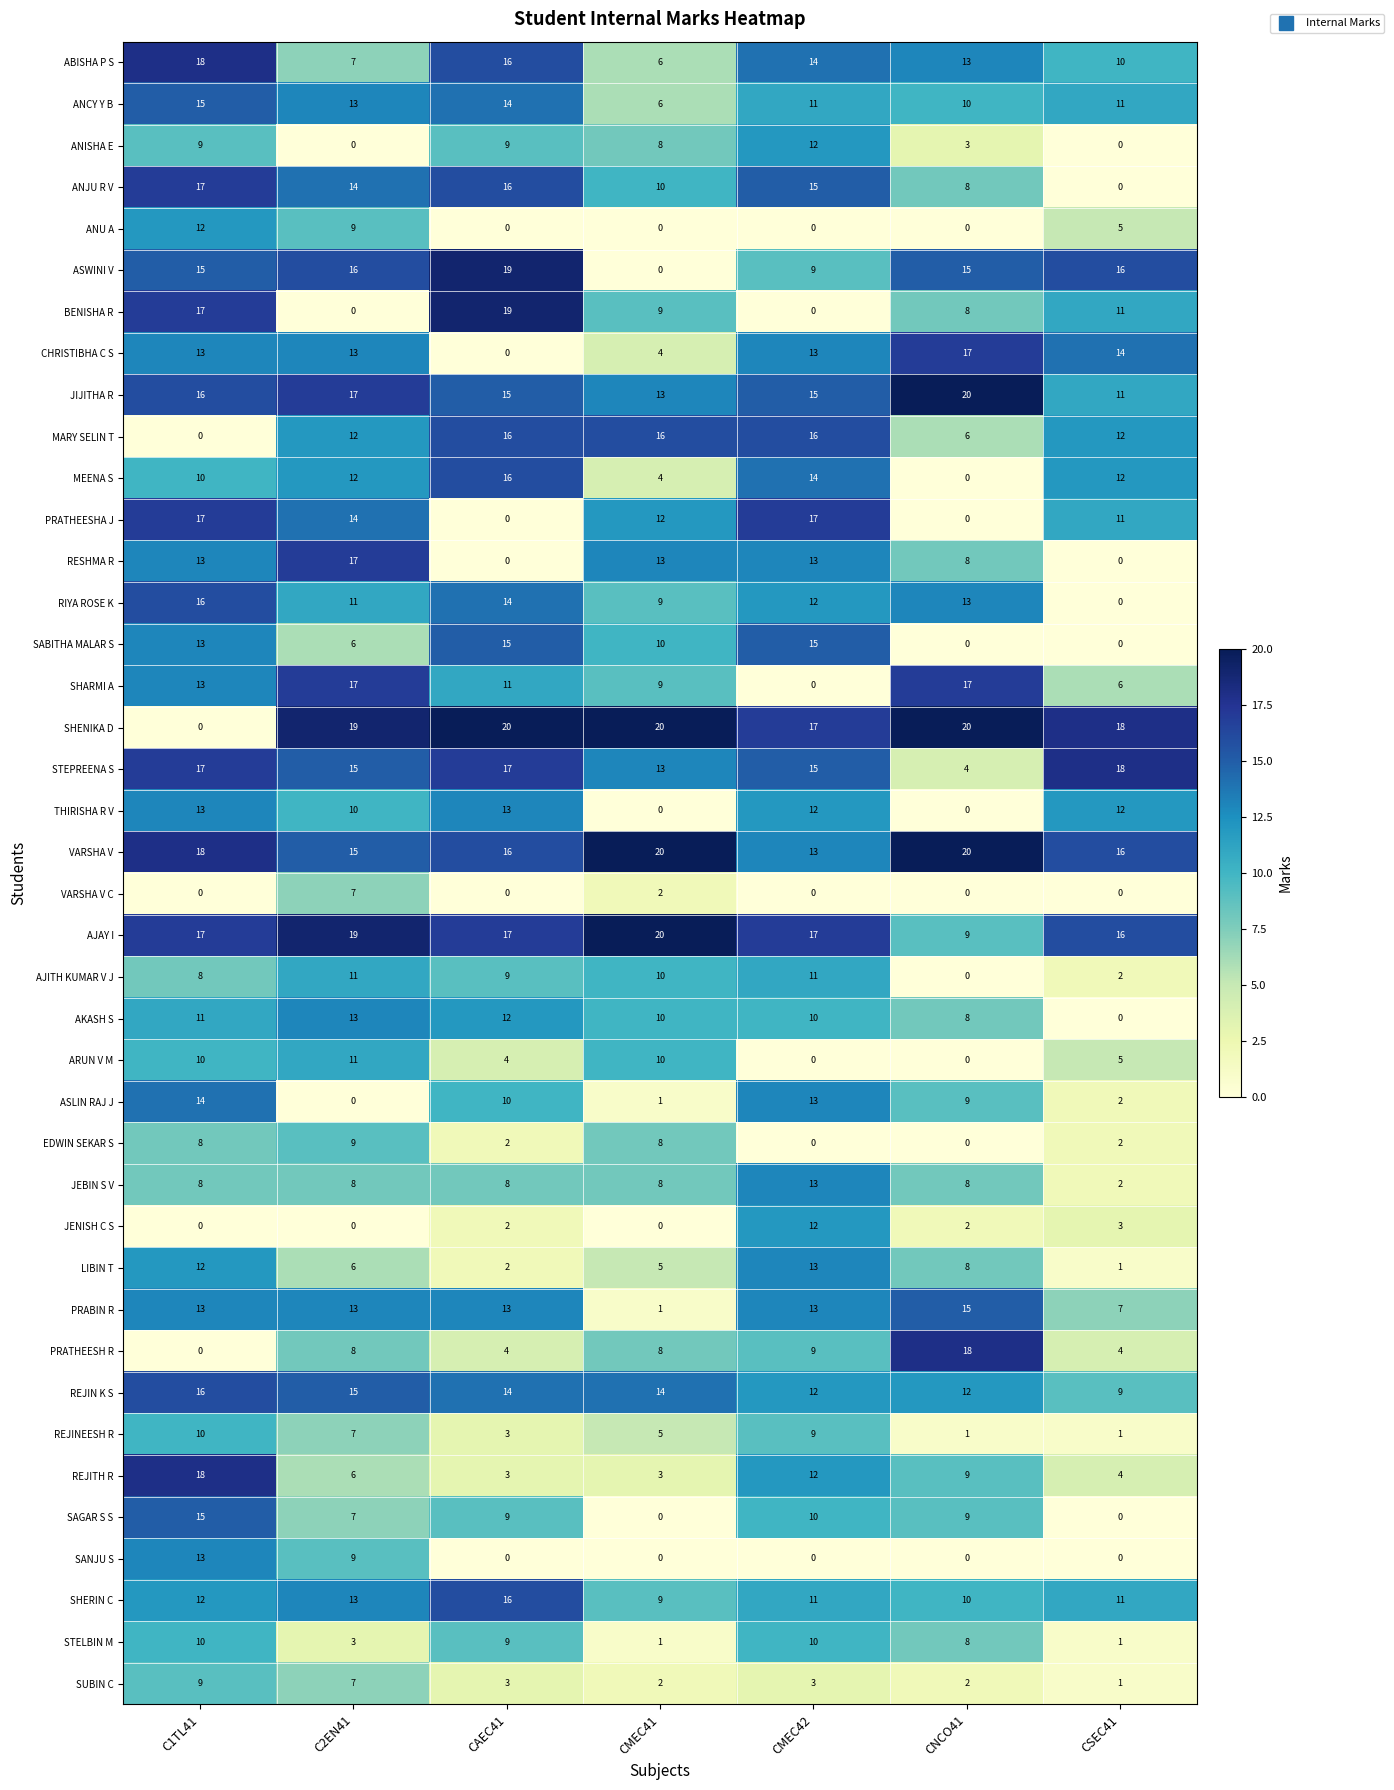

The value of ASWINI V at CMEC42 is 14. True or false?

False